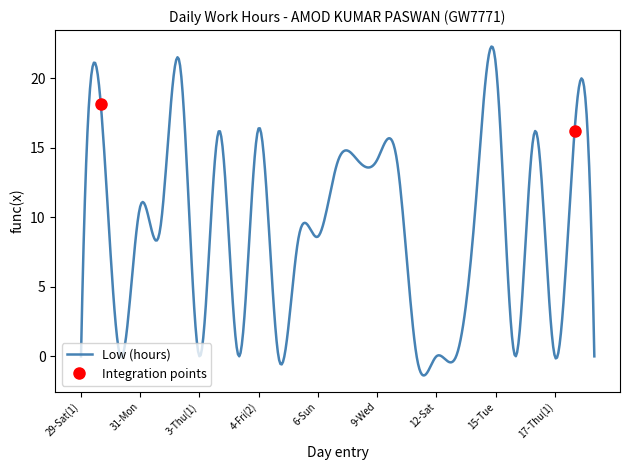

How many data points are less than 9?

13